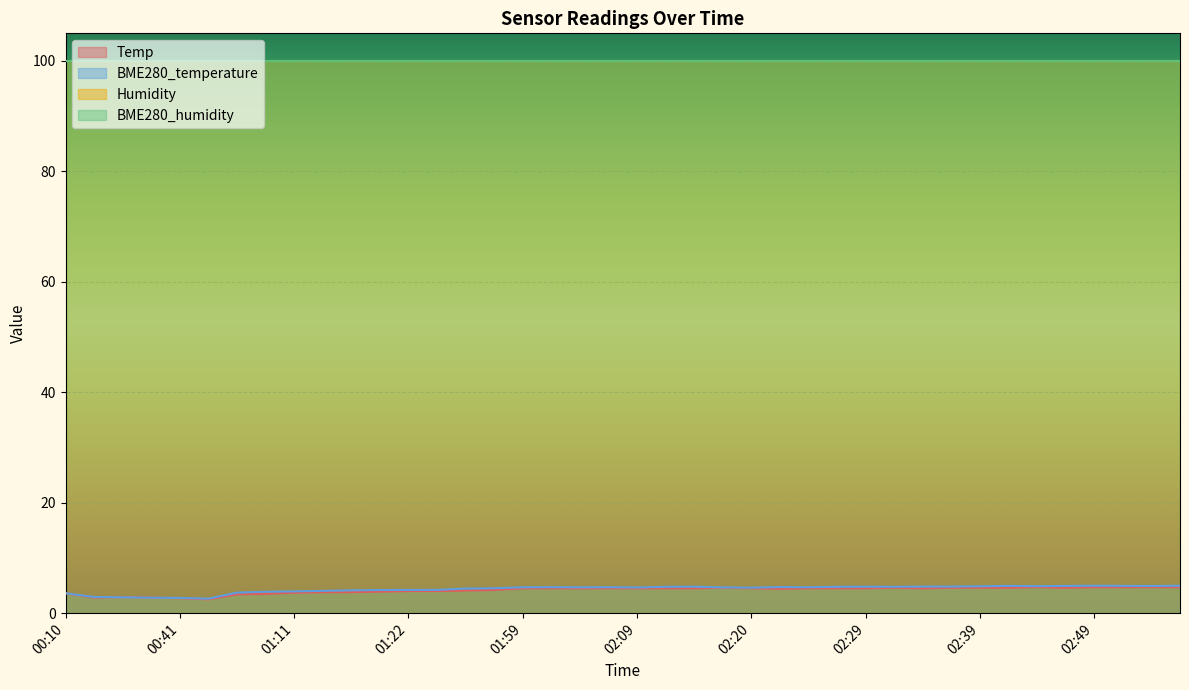

At which category is the sum across all series the highest?

02:49